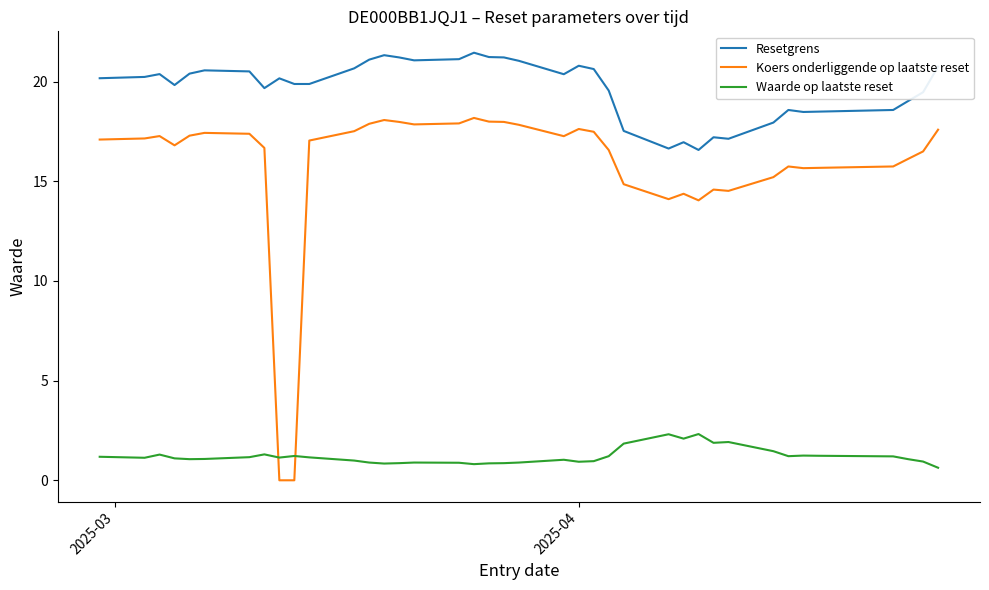

Does the chart have visible grid lines?

No